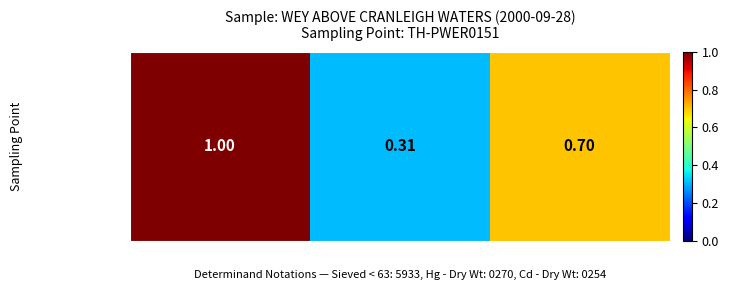

The value at Cd - Dry Wt is 0.7. True or false?

True